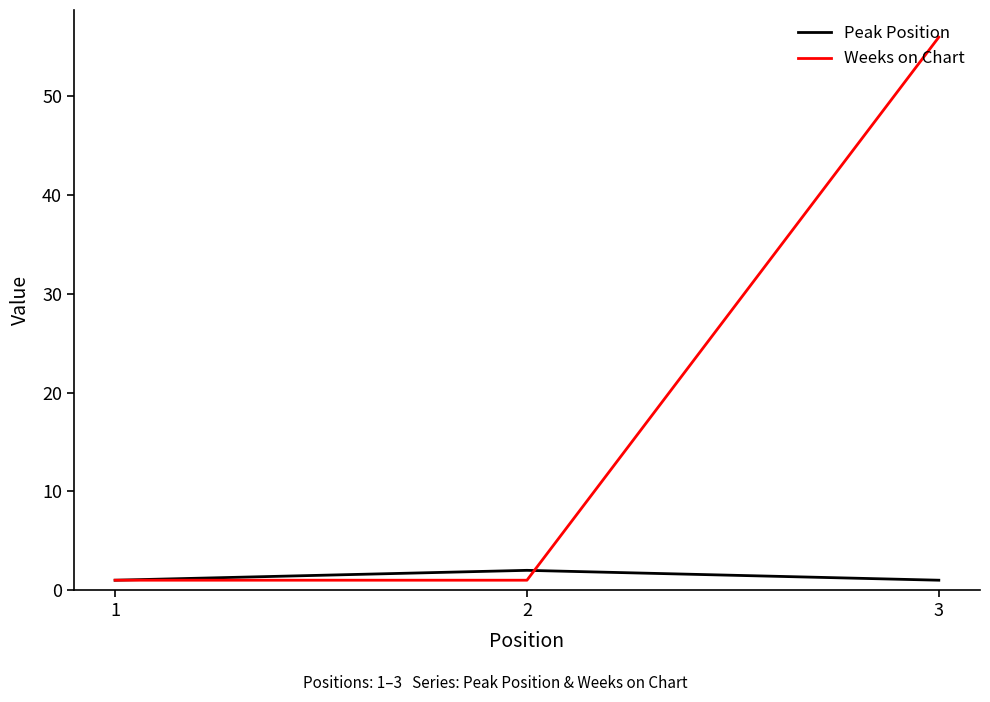

The Weeks on Chart series shows 56 at 3. True or false?

True